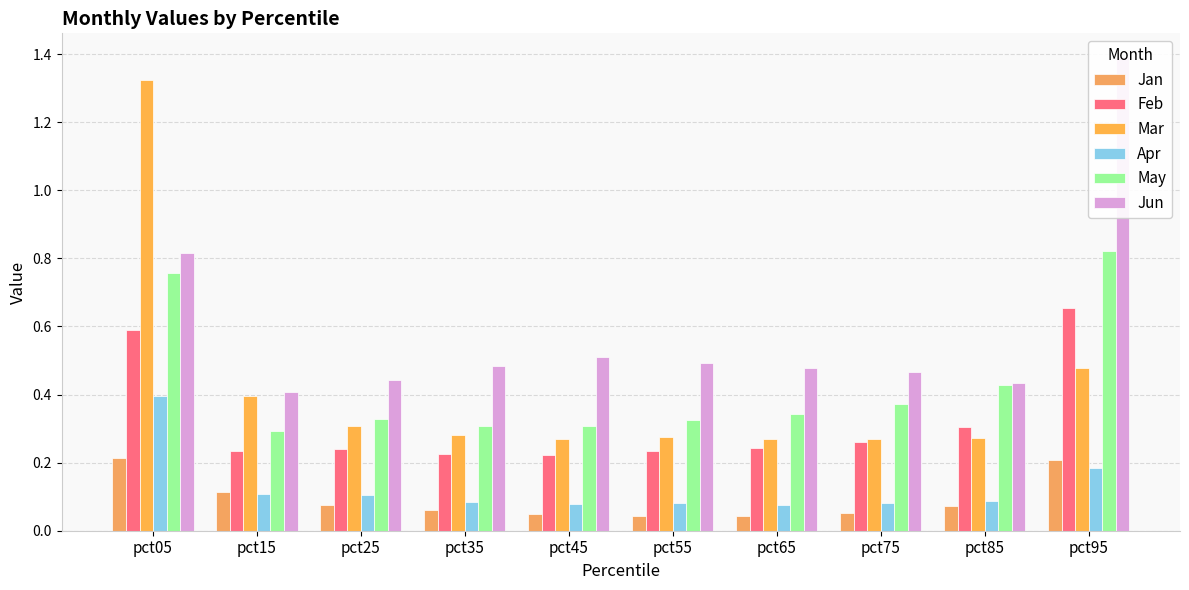

At which category is the sum across all series the highest?

pct05